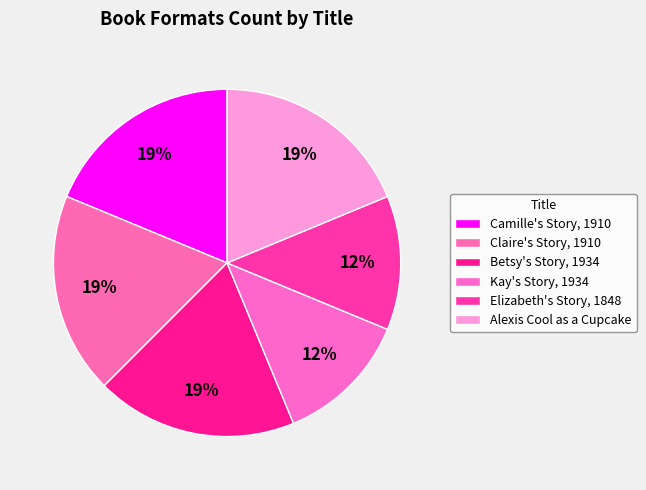

Which slice is the smallest?

Kay's Story, 1934